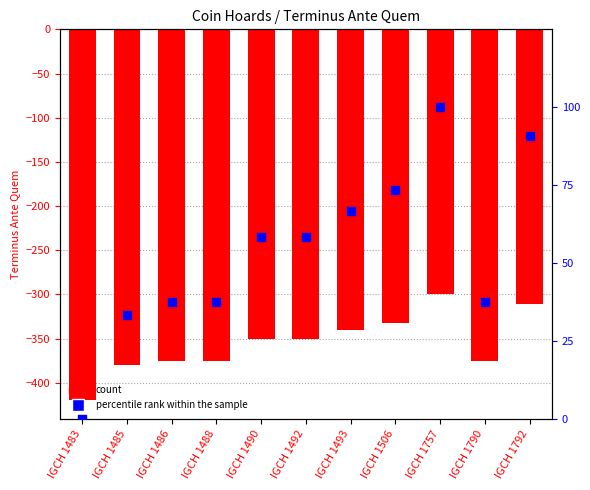

Which series has the largest total across all categories?

percentile rank within the sample